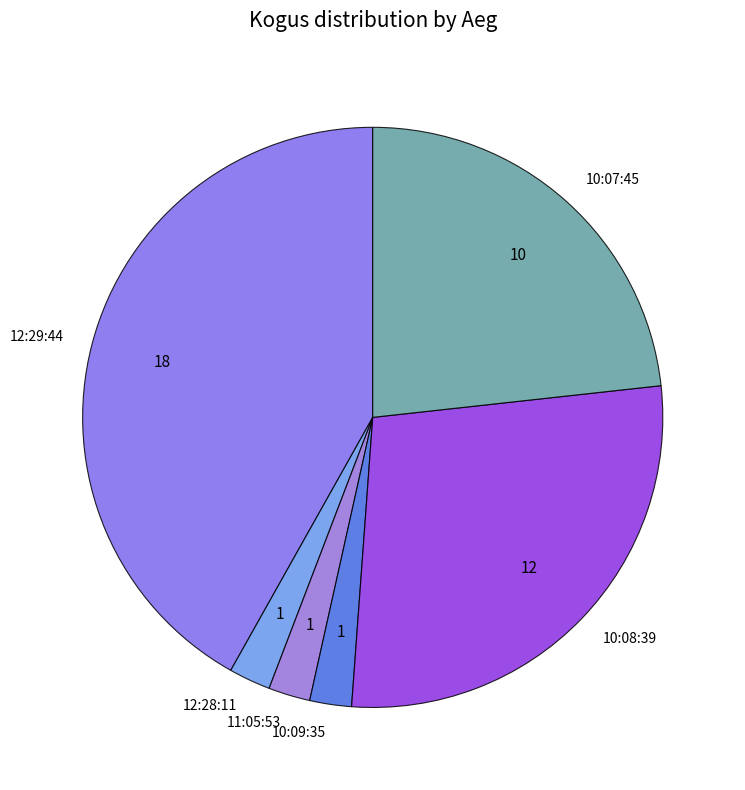

Is it true that 10:08:39 is 22% of the pie?

False